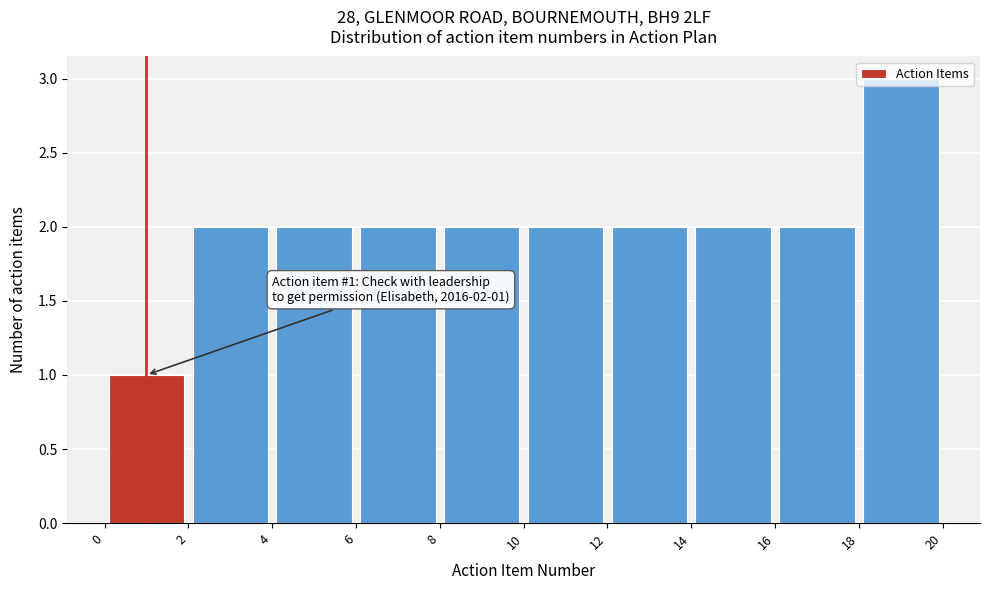

Which range on the x-axis has the tallest bar?

18 to 20